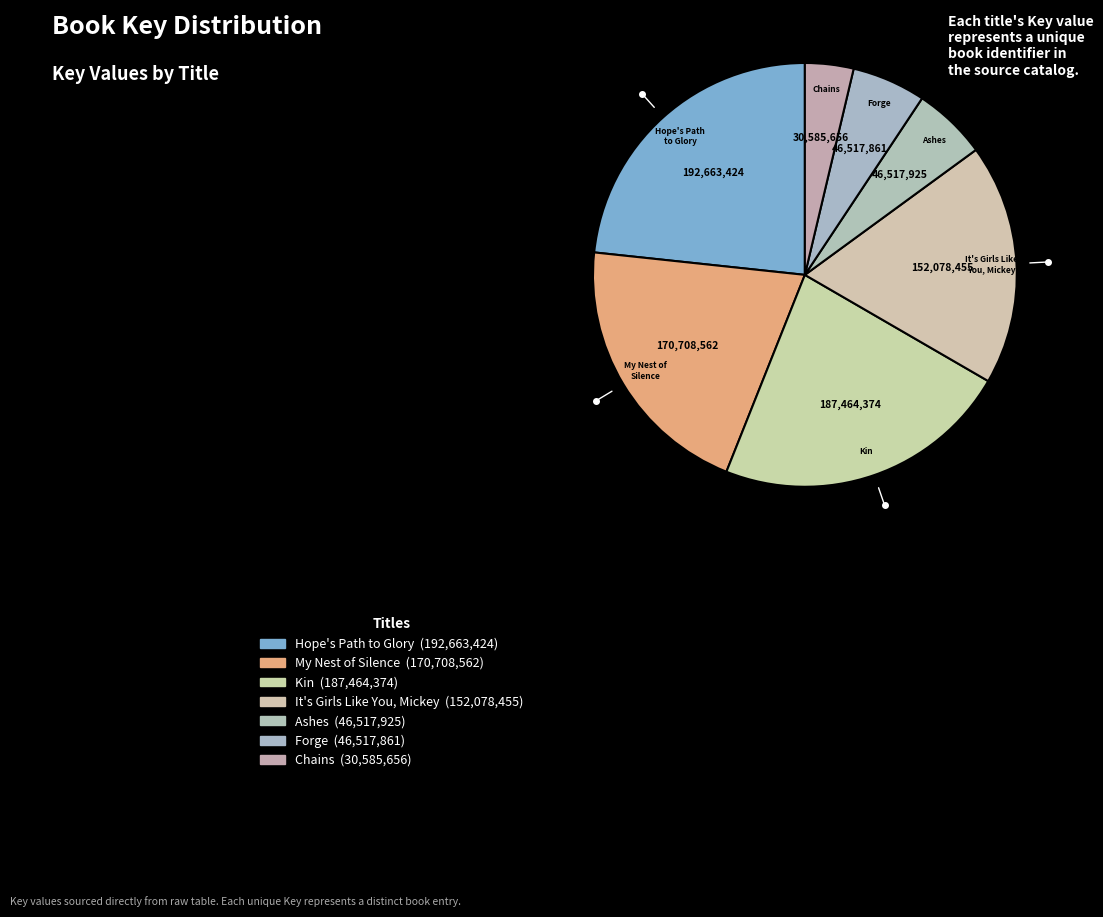

How many slices are in this pie chart?

7